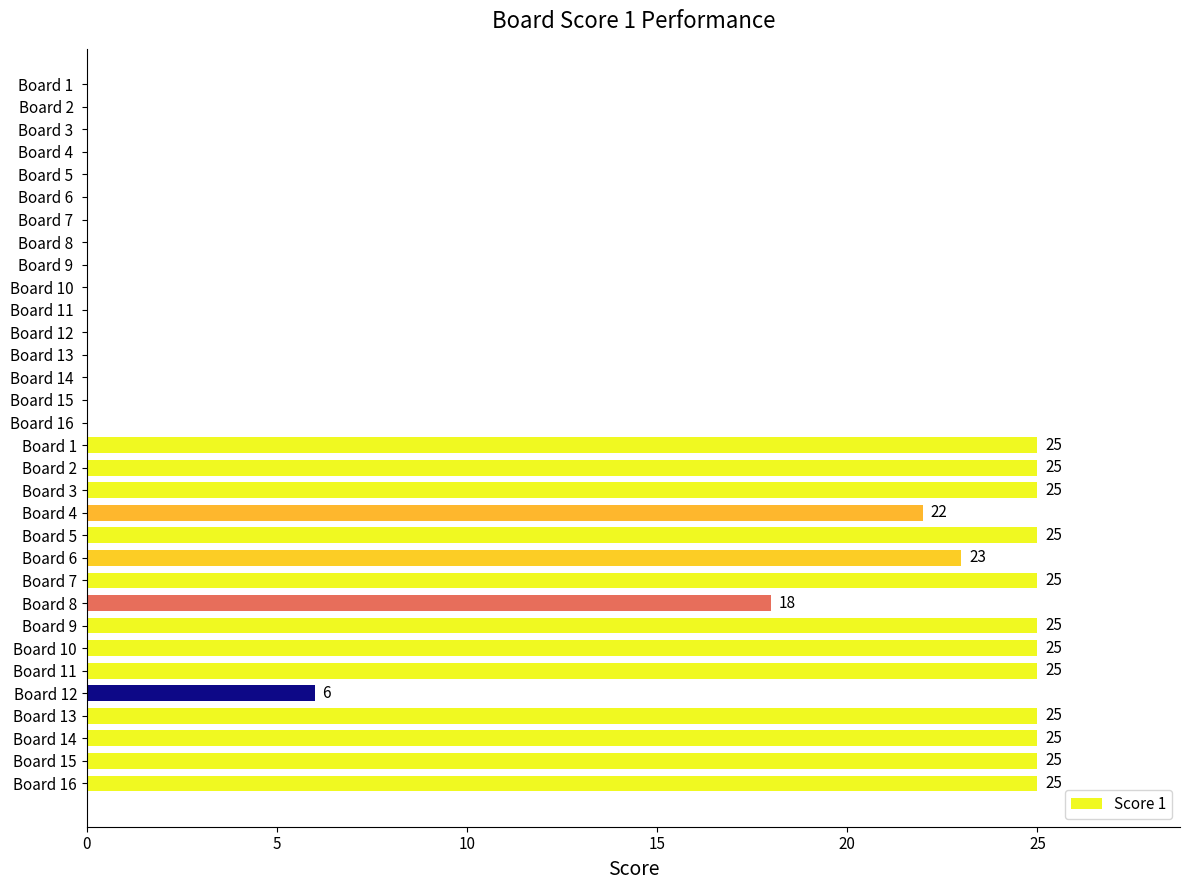

How many values are below 25?

4